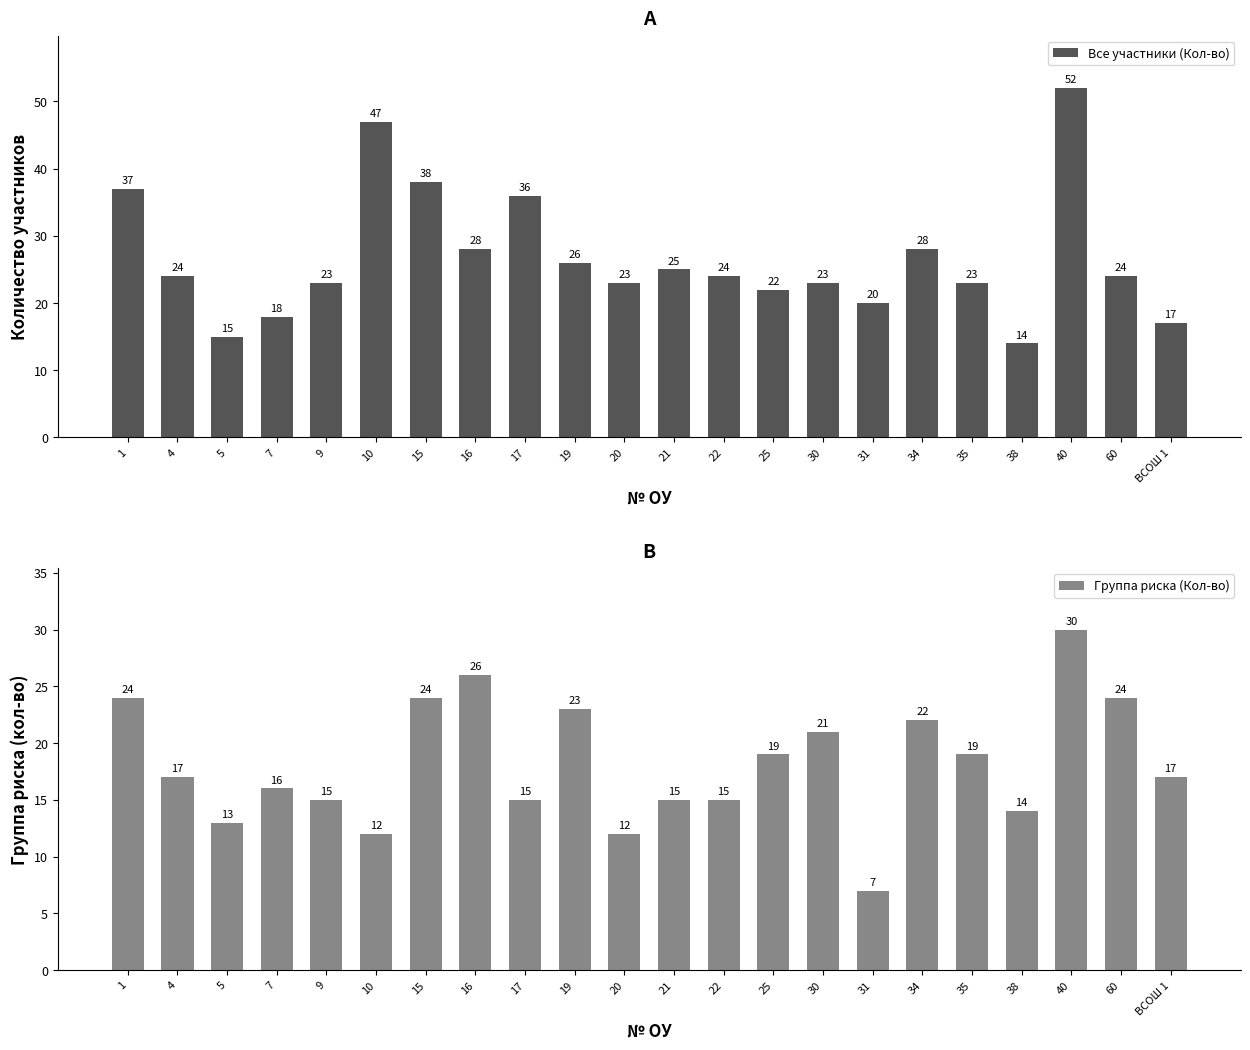

Reading left to right, what are all the values shown in this chart?

Все участники (Кол-во): 1=37	4=24	5=15	7=18	9=23	10=47	15=38	16=28	17=36	19=26	20=23	21=25	22=24	25=22	30=23	31=20	34=28	35=23	38=14	40=52	60=24	ВСОШ 1=17
Группа риска (Кол-во): 1=24	4=17	5=13	7=16	9=15	10=12	15=24	16=26	17=15	19=23	20=12	21=15	22=15	25=19	30=21	31=7	34=22	35=19	38=14	40=30	60=24	ВСОШ 1=17